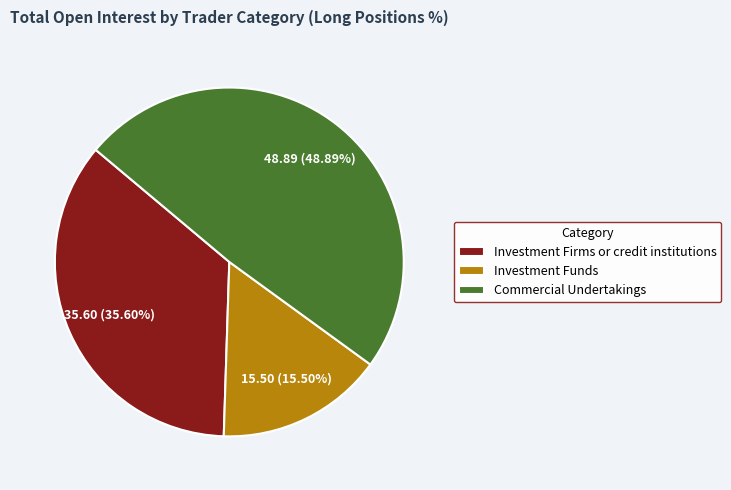

Combined, do Commercial Undertakings and Investment Firms or credit institutions account for over 50%?

Yes